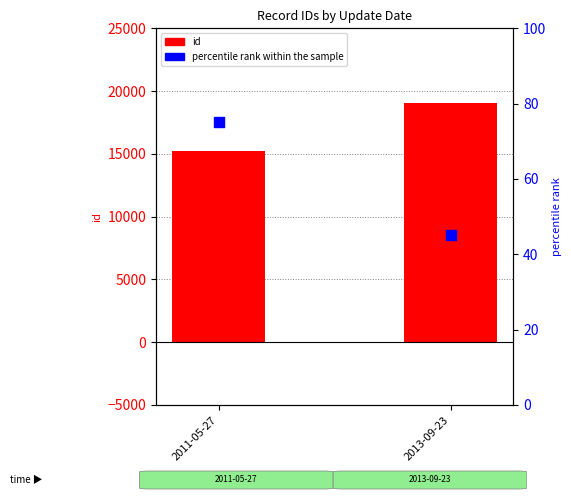

At which category is the sum across all series the highest?

2013-09-23